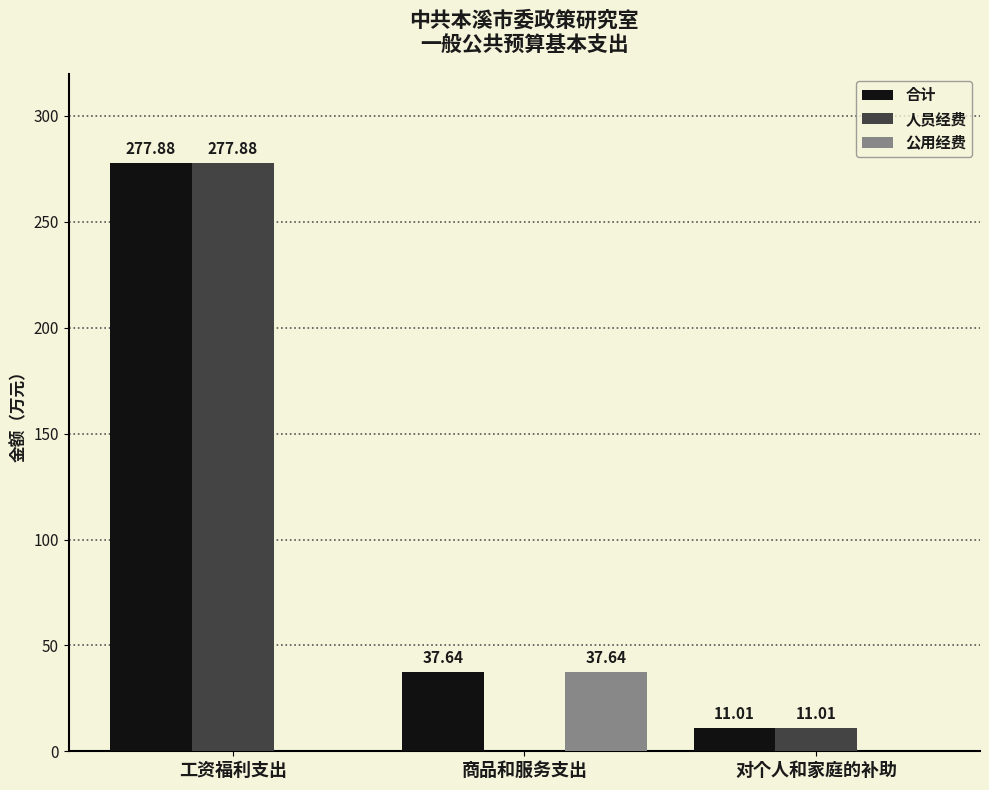

What are all the series names shown in the legend?

合计, 人员经费, 公用经费